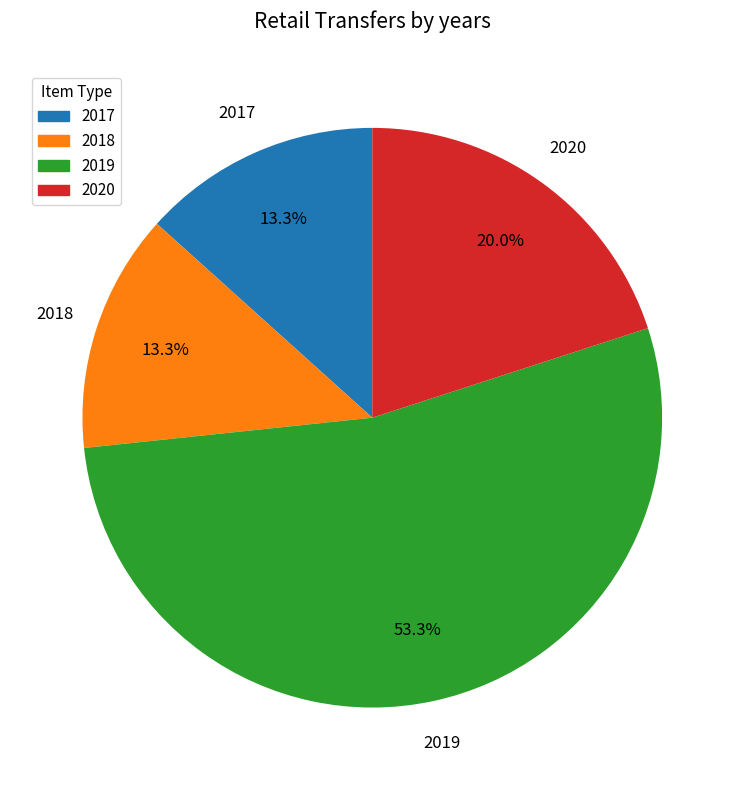

Which slice is the largest?

2019